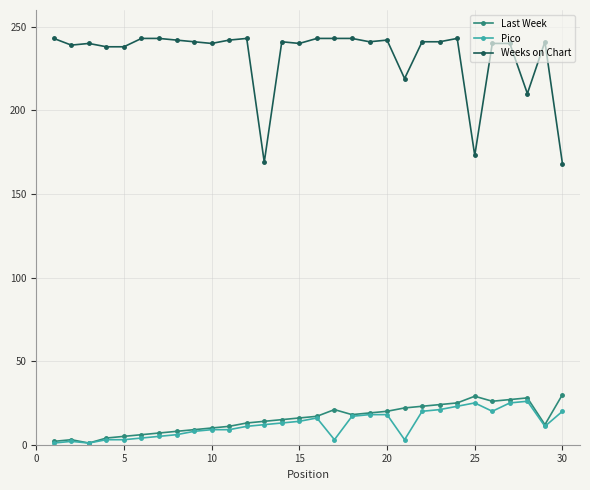

Which series has the largest total across all categories?

Weeks on Chart